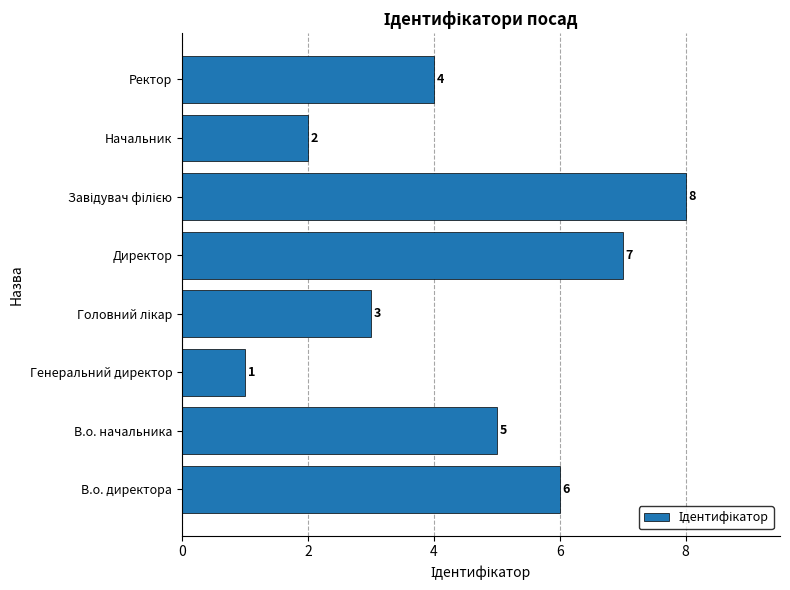

Which label corresponds to the smallest value in the chart?

Генеральний директор